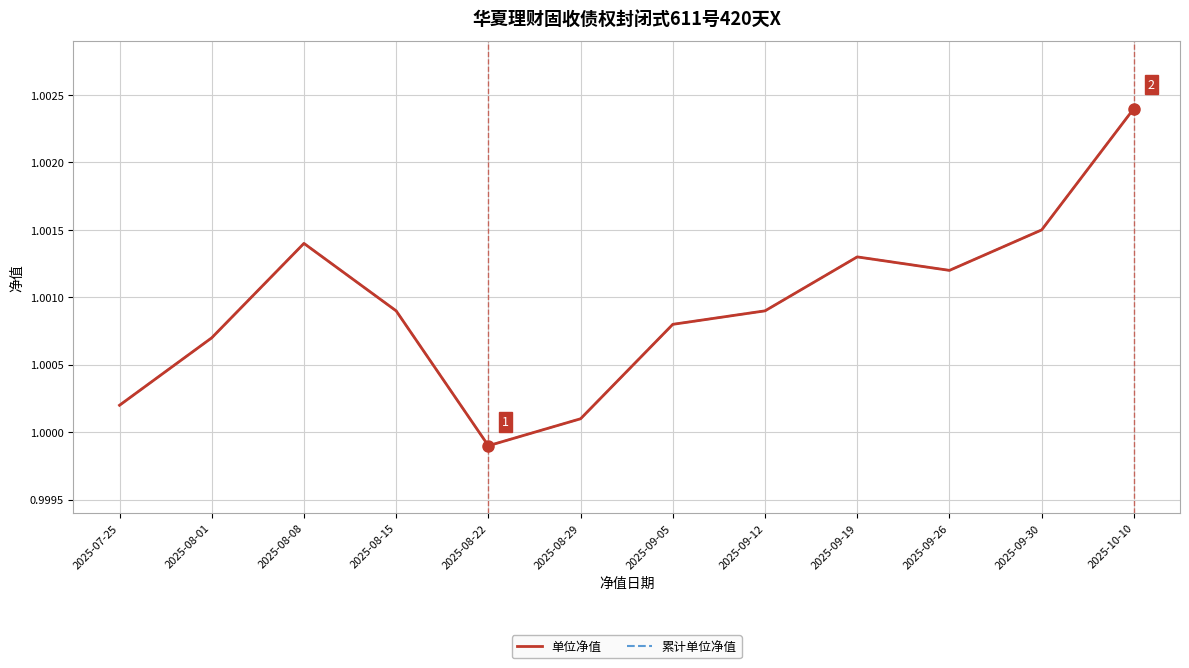

Does the chart have visible grid lines?

Yes